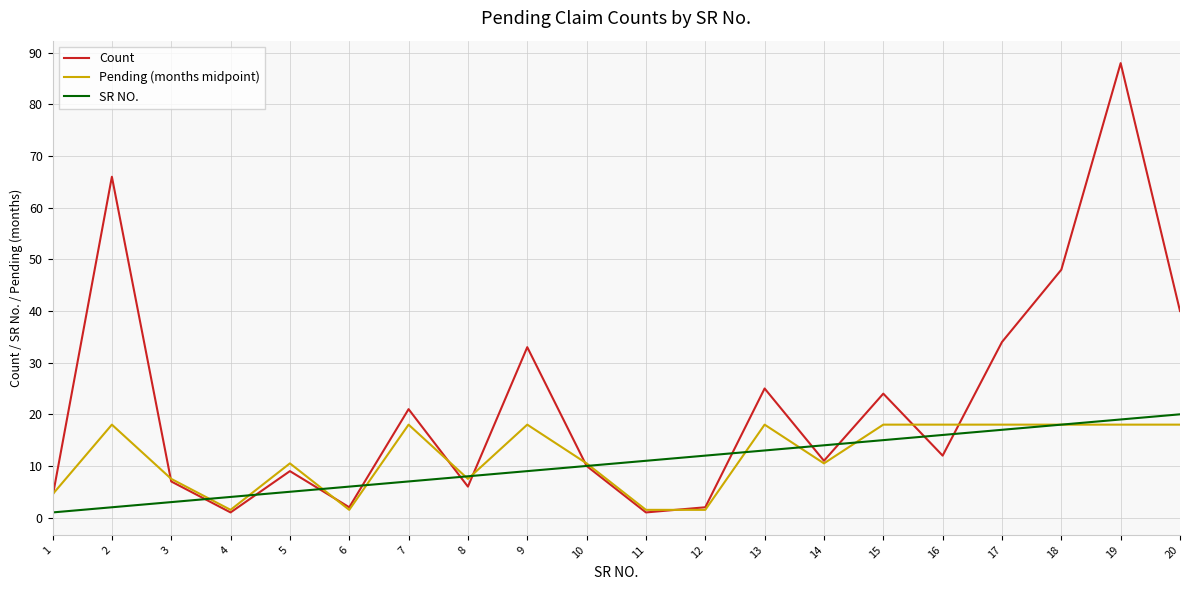

Reading left to right, transcribe all the data shown in this chart.

Count: 1=4.0	2=66.0	3=7.0	4=1.0	5=9.0	6=2.0	7=21.0	8=6.0	9=33.0	10=10.0	11=1.0	12=2.0	13=25.0	14=11.0	15=24.0	16=12.0	17=34.0	18=48.0	19=88.0	20=40.0
Pending (months midpoint): 1=4.5	2=18.0	3=7.5	4=1.5	5=10.5	6=1.5	7=18.0	8=7.5	9=18.0	10=10.5	11=1.5	12=1.5	13=18.0	14=10.5	15=18.0	16=18.0	17=18.0	18=18.0	19=18.0	20=18.0
SR NO.: 1=1.0	2=2.0	3=3.0	4=4.0	5=5.0	6=6.0	7=7.0	8=8.0	9=9.0	10=10.0	11=11.0	12=12.0	13=13.0	14=14.0	15=15.0	16=16.0	17=17.0	18=18.0	19=19.0	20=20.0